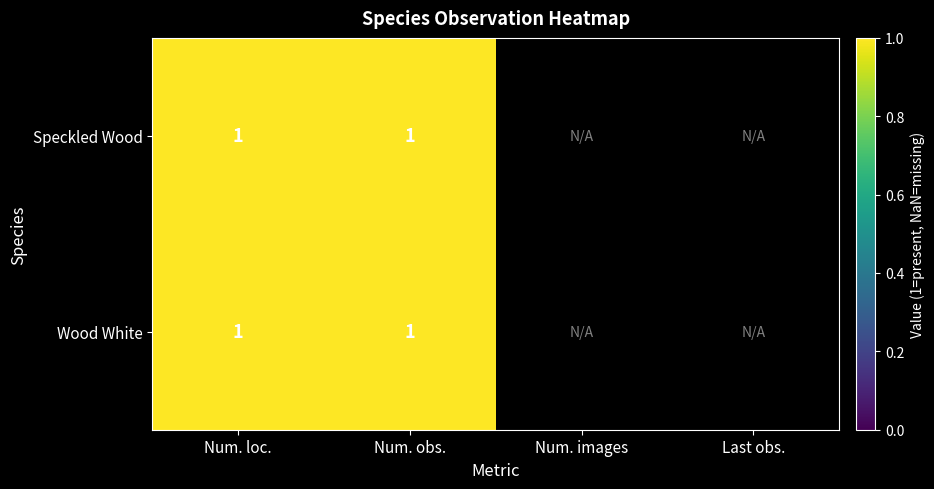

The value of Speckled Wood at 3 is 0. True or false?

False